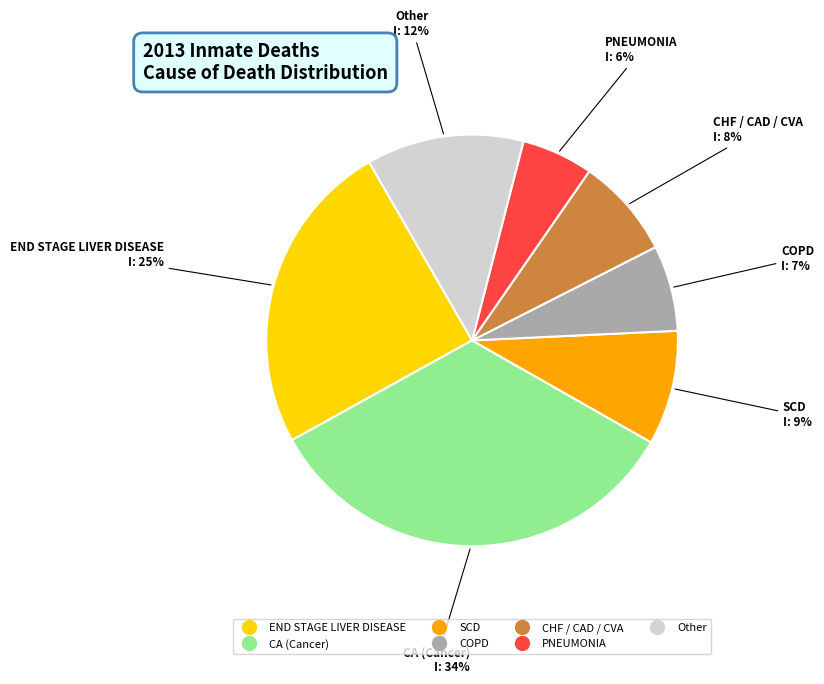

Do SCD and CA (Cancer) together represent more than half of the pie?

No